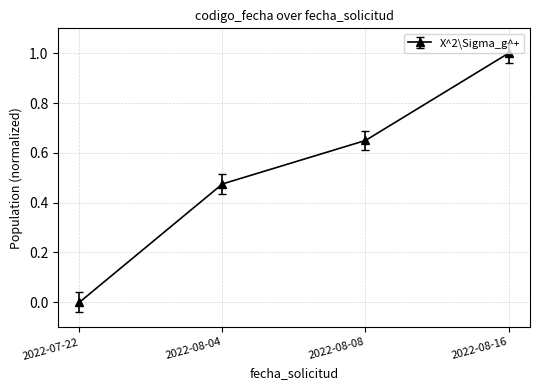

List the labels in order of value, largest first.

2022-08-16, 2022-08-08, 2022-08-04, 2022-07-22